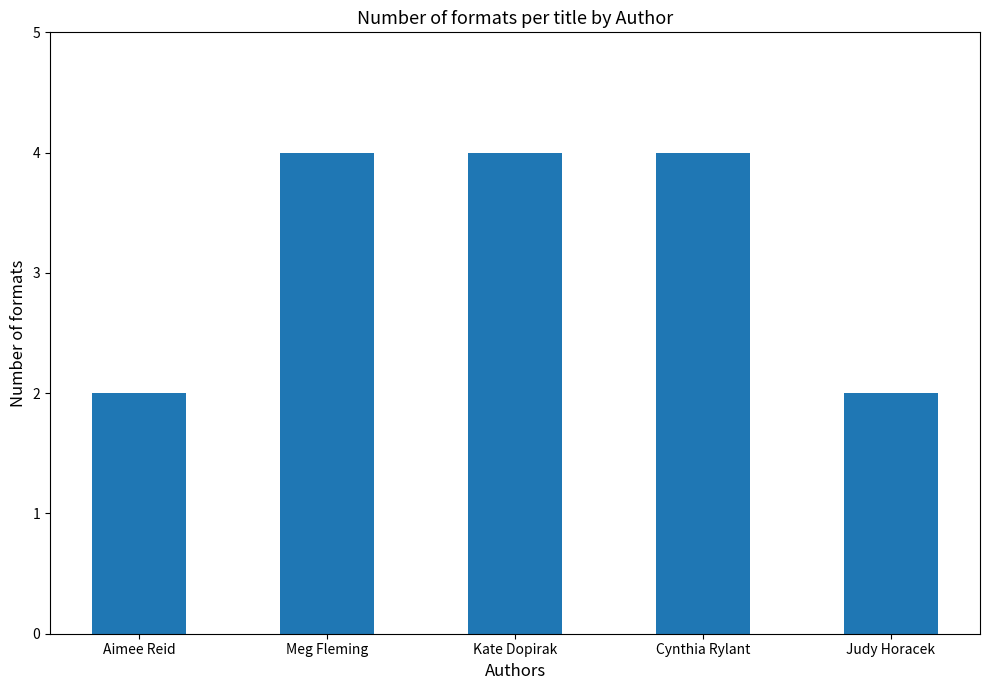

Reading left to right, transcribe all the data shown in this chart.

Aimee Reid=2	Meg Fleming=4	Kate Dopirak=4	Cynthia Rylant=4	Judy Horacek=2